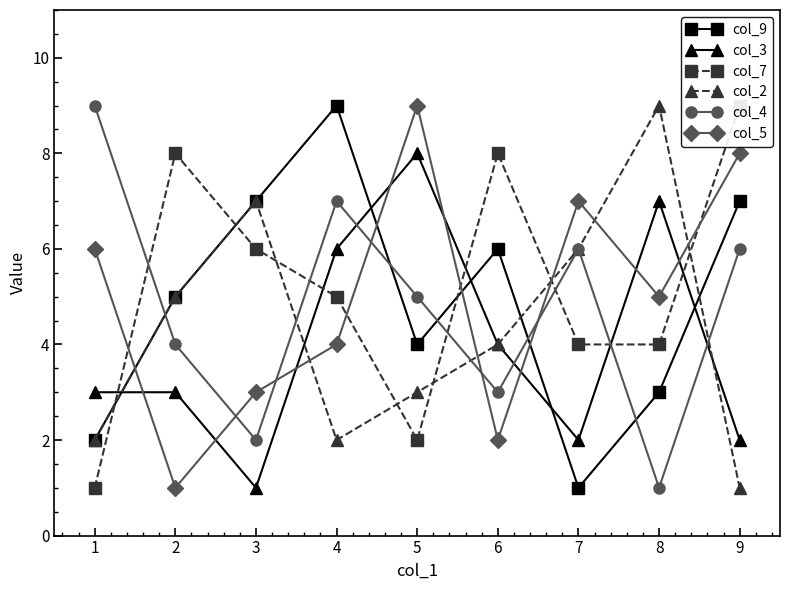

Where is the first local minimum for col_7?

5